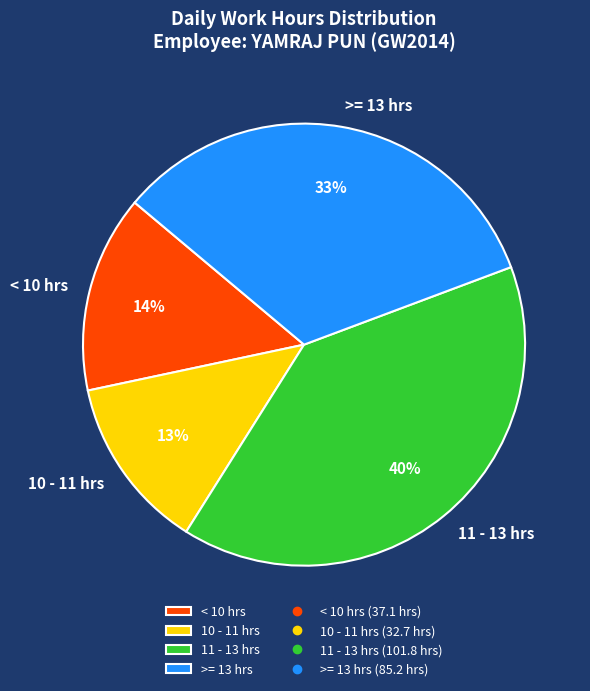

Which category has the smallest portion of the pie?

10 - 11 hrs